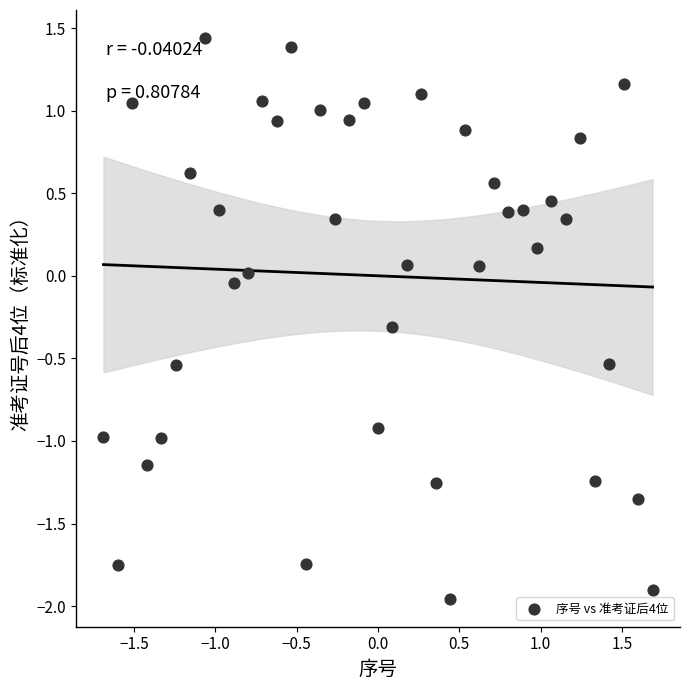

What is the range of Y values (max minus min)?

3.4